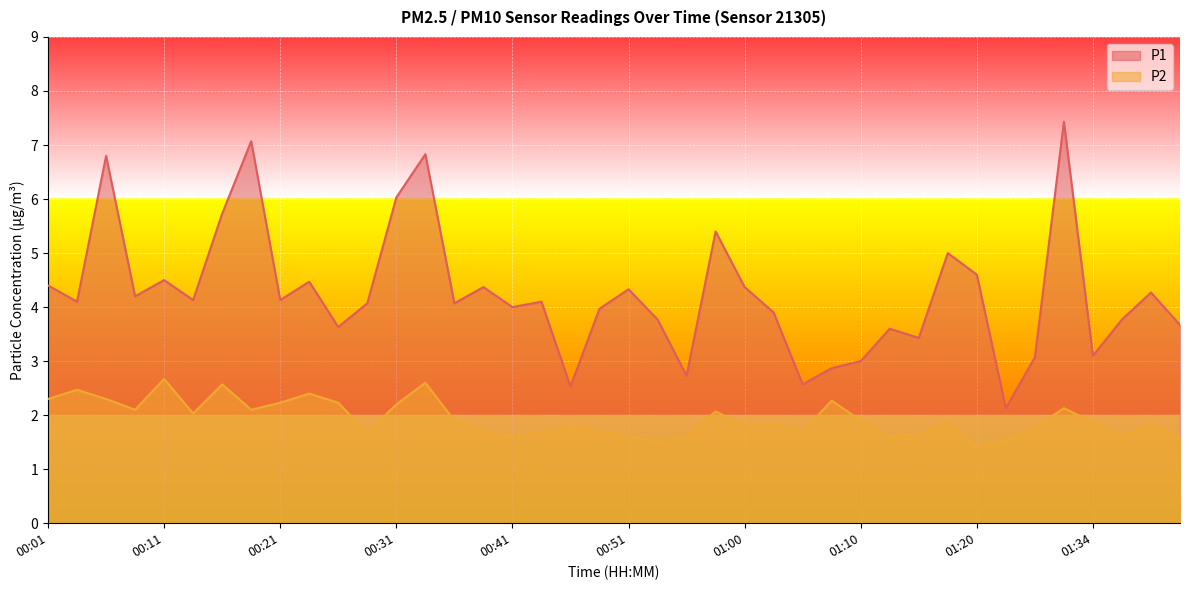

What are all the series names shown in the legend?

P1, P2